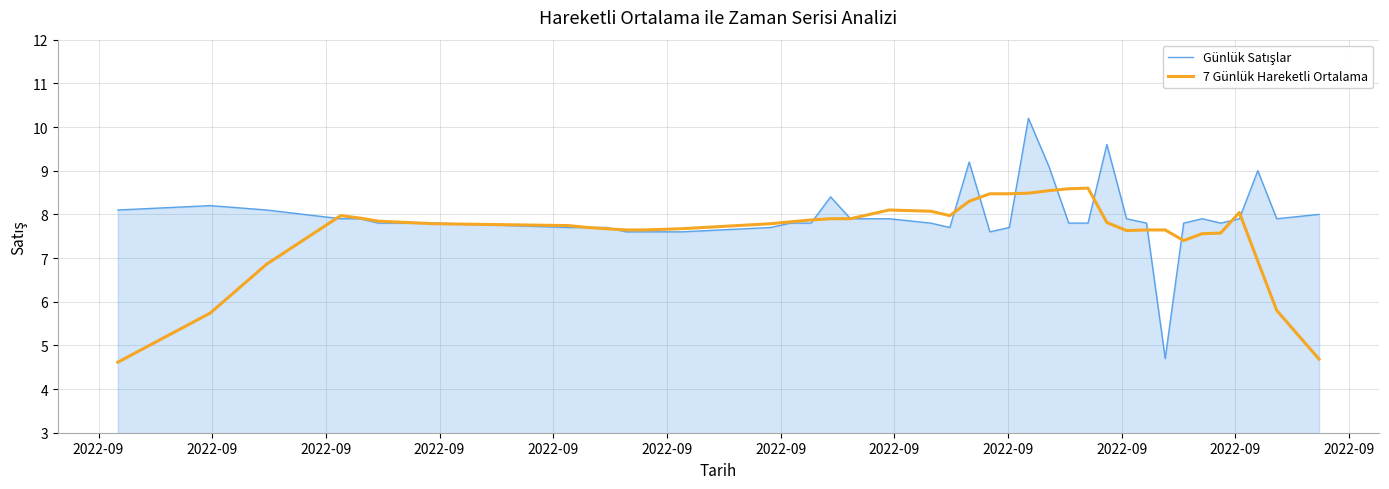

What is the greatest value displayed?

10.2